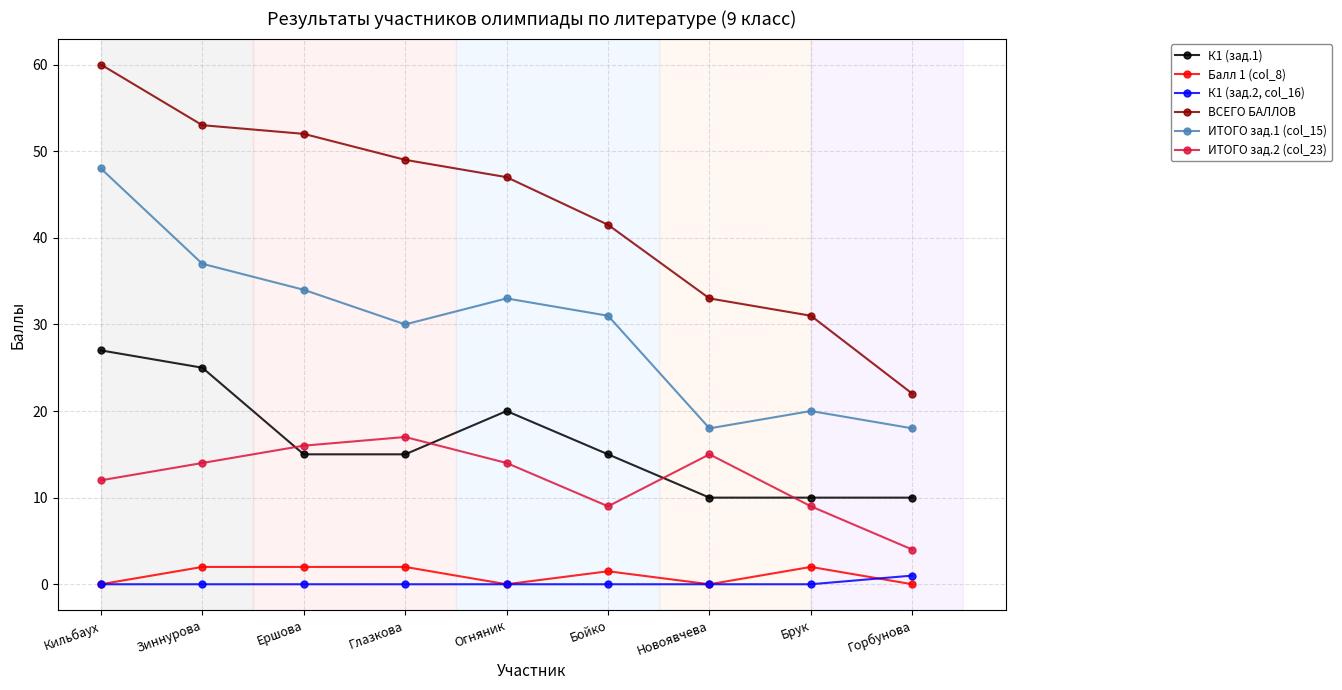

How many data points in Балл 1 (col_8) are above 1?

5